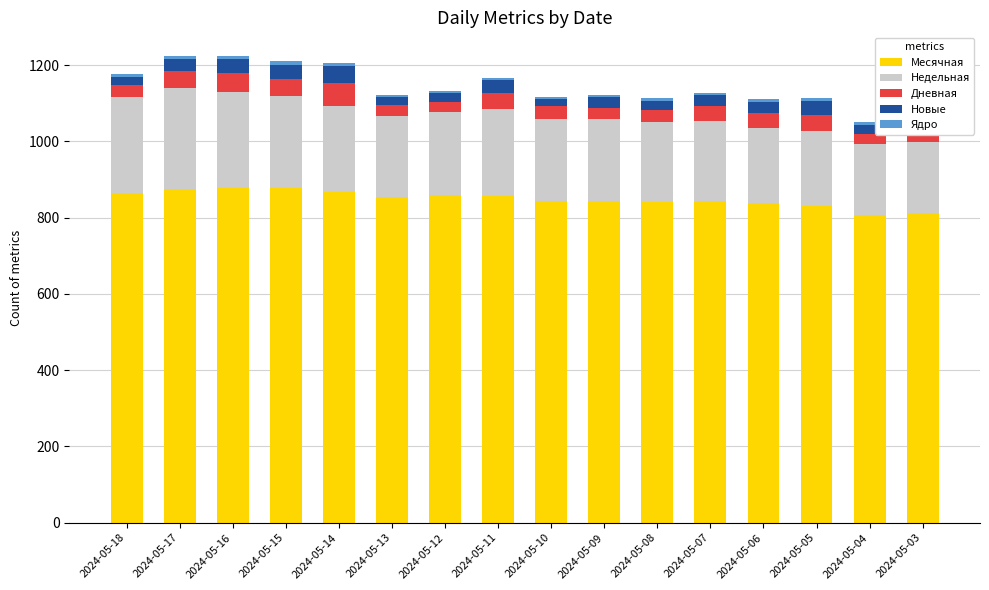

Is it true that Недельная equals 217 at 2024-05-12?

True